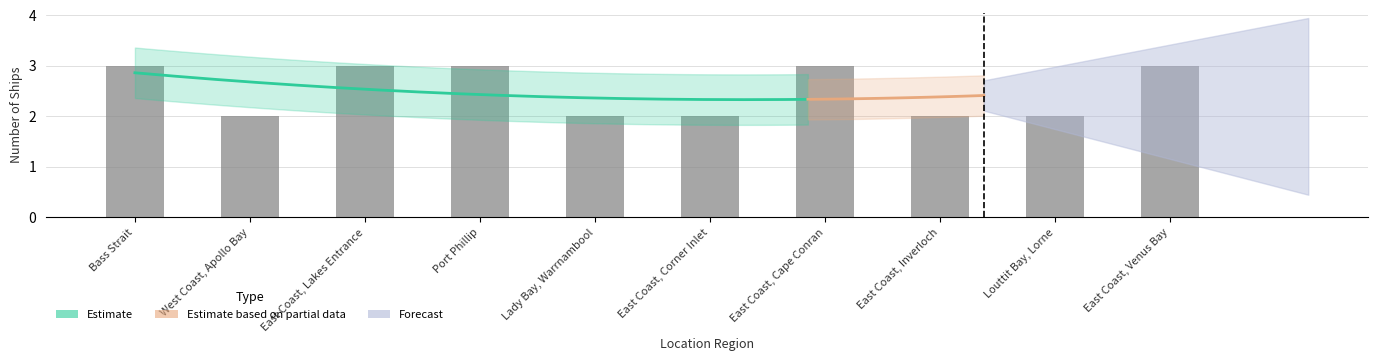

The chart shows a value of 3 at West Coast, Apollo Bay. True or false?

False